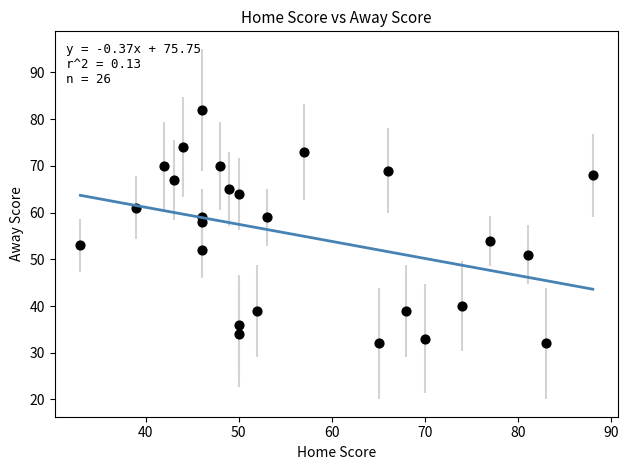

What is the range of Y values (max minus min)?

50